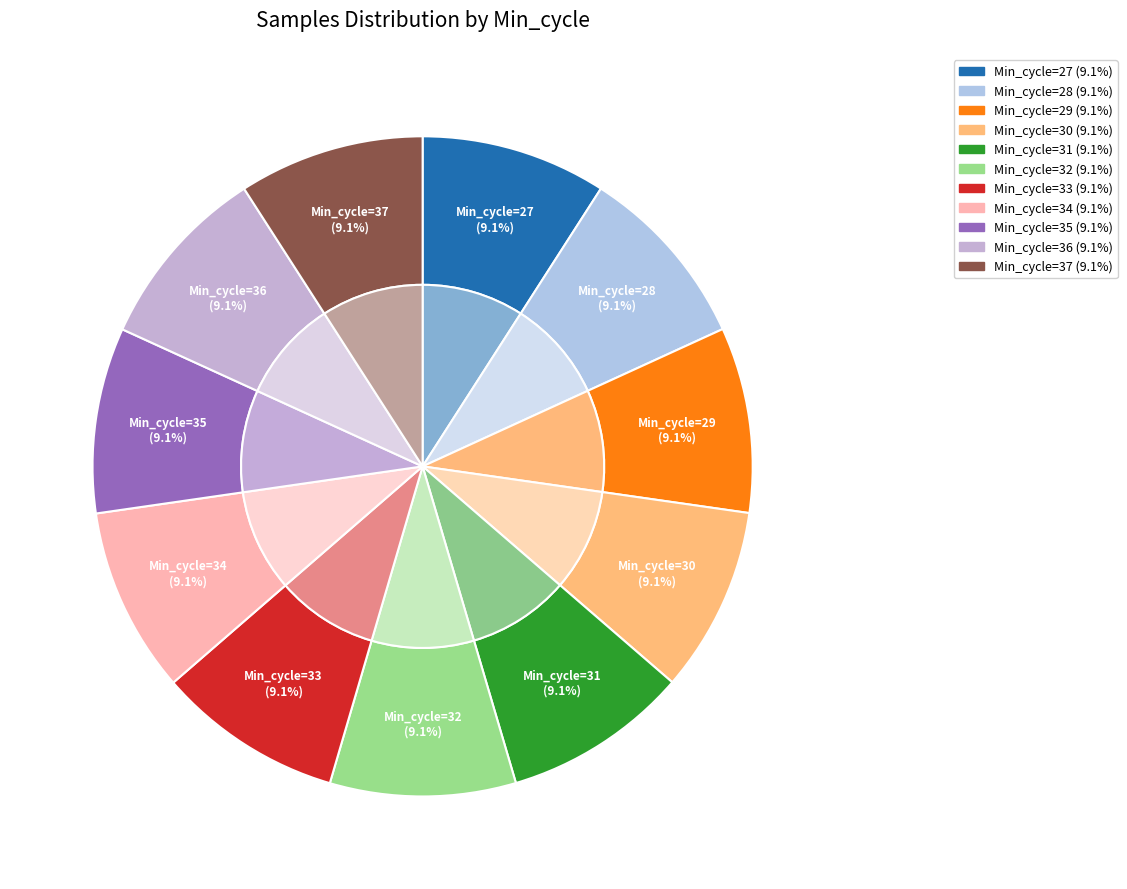

To the nearest percent, what is the combined percentage of Min_cycle=36 and Min_cycle=27?

18%